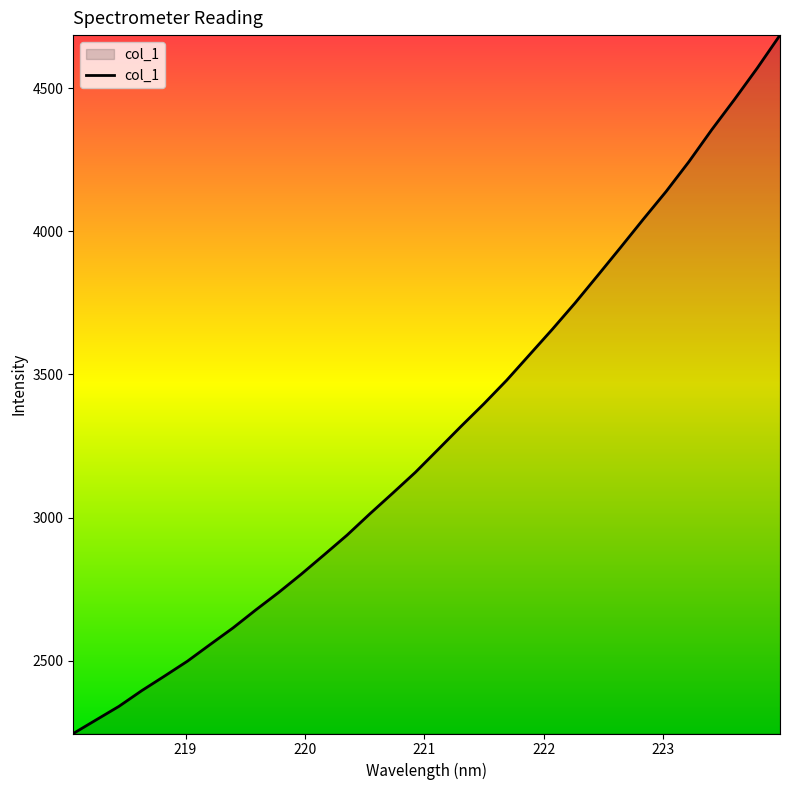

What is the greatest value displayed?

4685.5